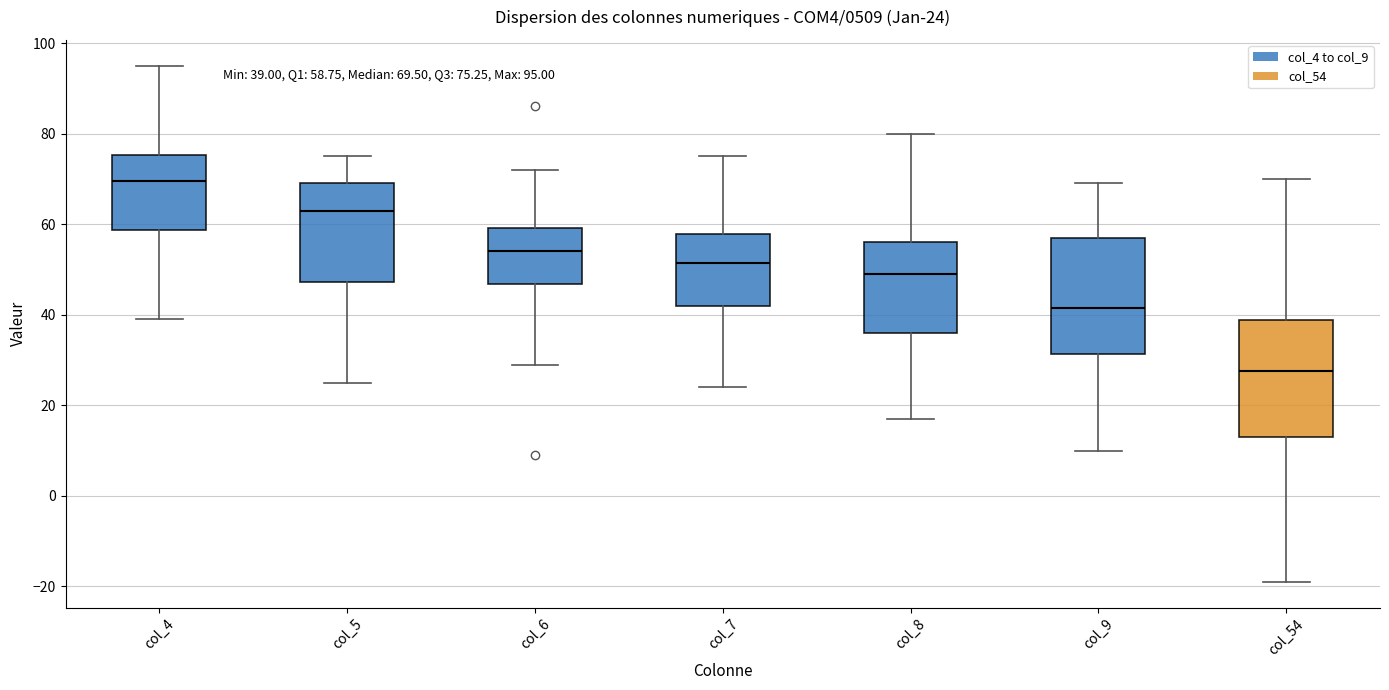

Which box's median line is the lowest?

col_54